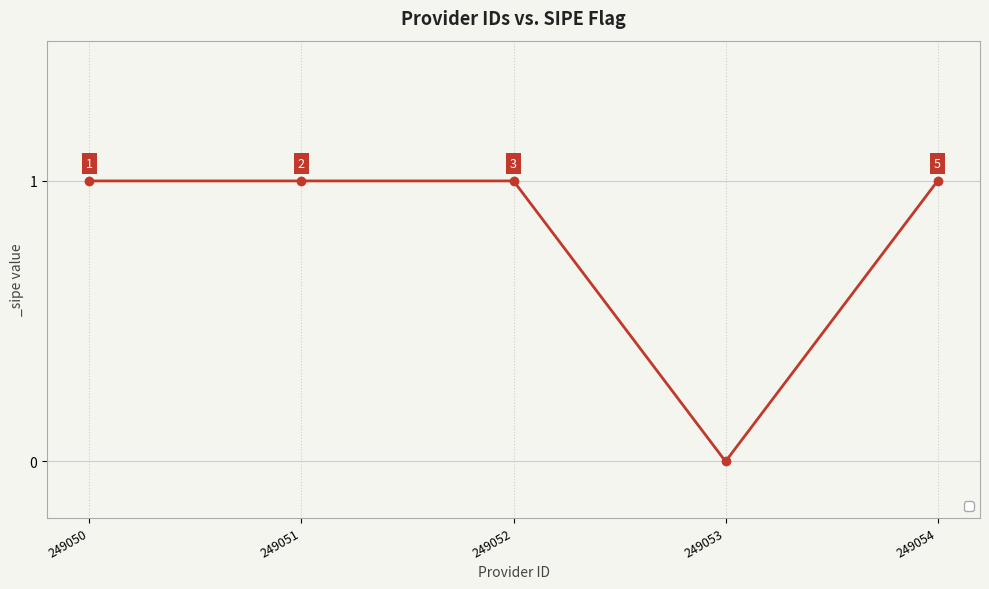

What is the greatest value displayed?

1